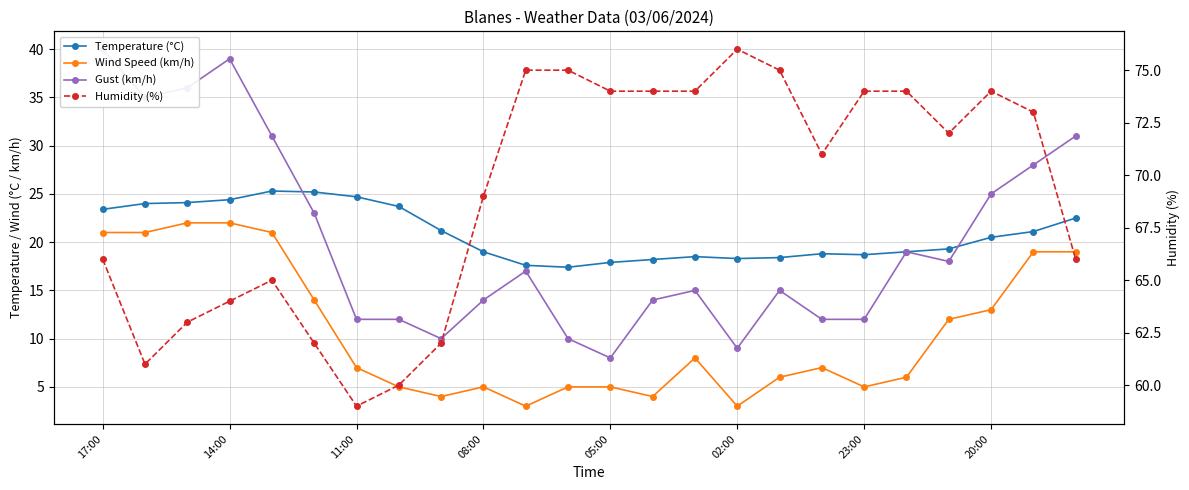

How many lines are shown in the chart?

4